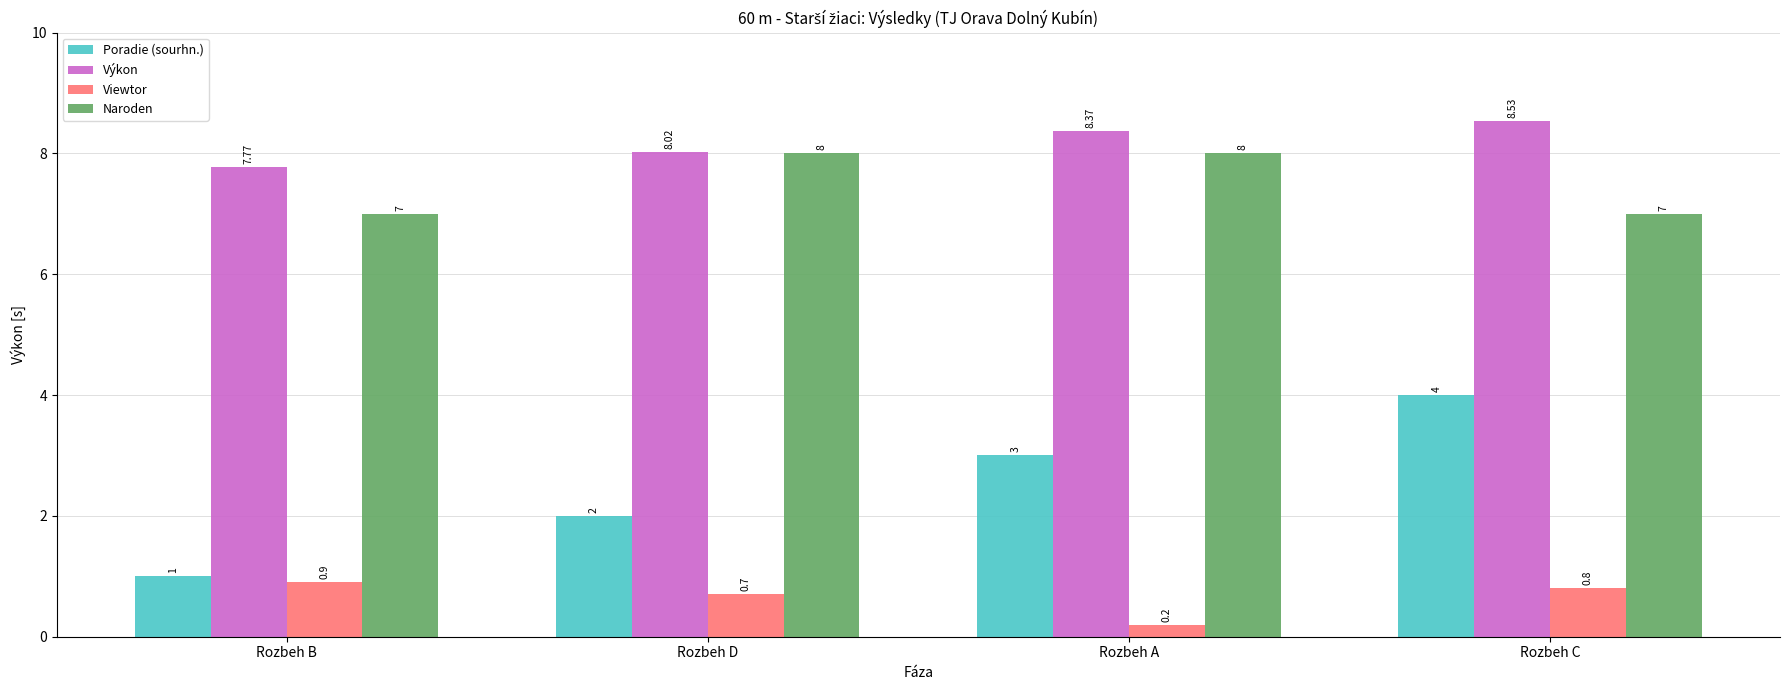

Rank the series at Rozbeh D from lowest to highest value.

Viewtor, Poradie (sourhn.), Naroden, Výkon